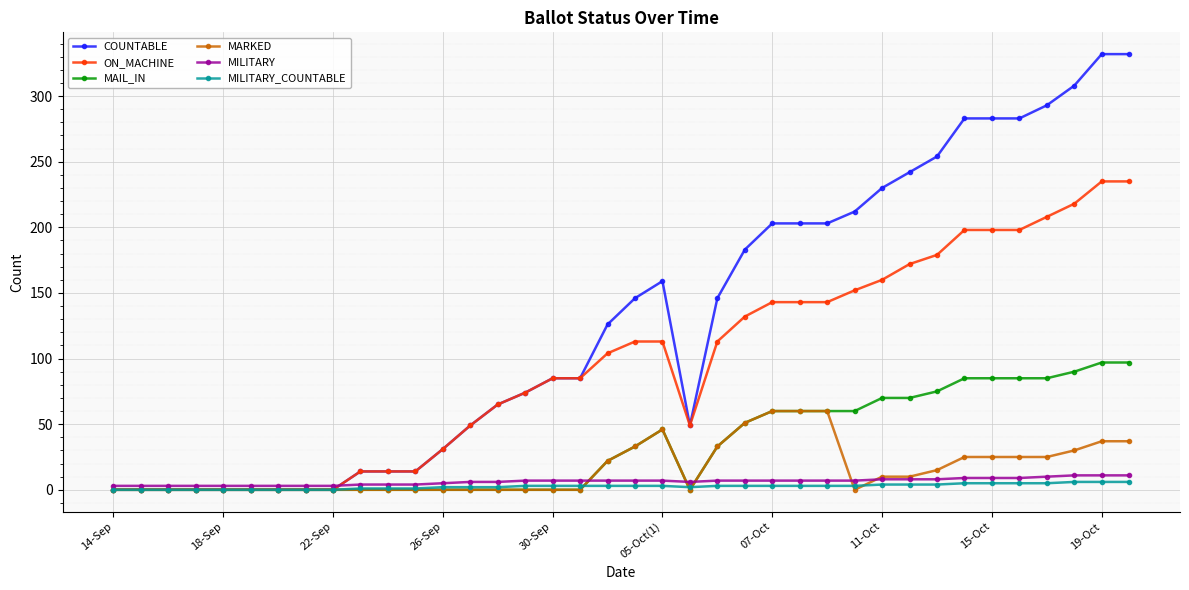

Which series has the largest range (max minus min)?

COUNTABLE